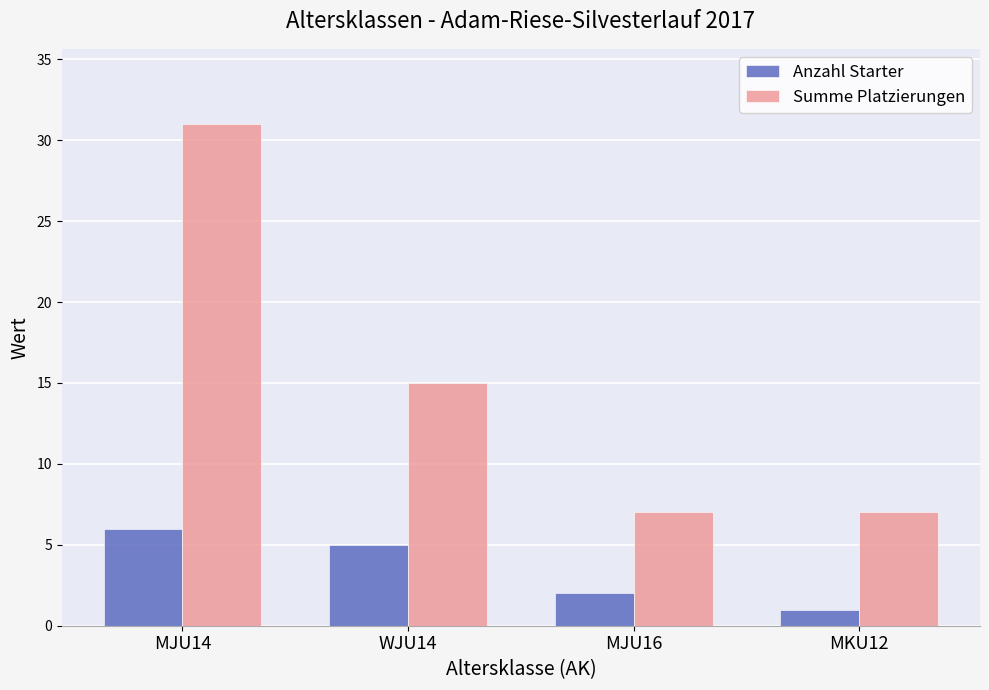

Reading left to right, what are all the values shown in this chart?

Anzahl Starter: 6	5	2	1
Summe Platzierungen: 31	15	7	7